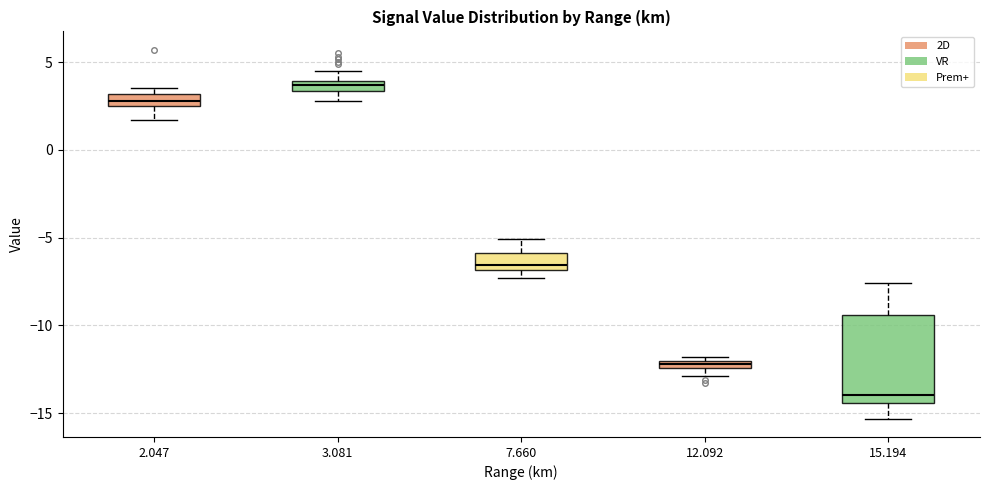

Comparing the boxes themselves (not the whiskers), which one is the tallest?

15.194